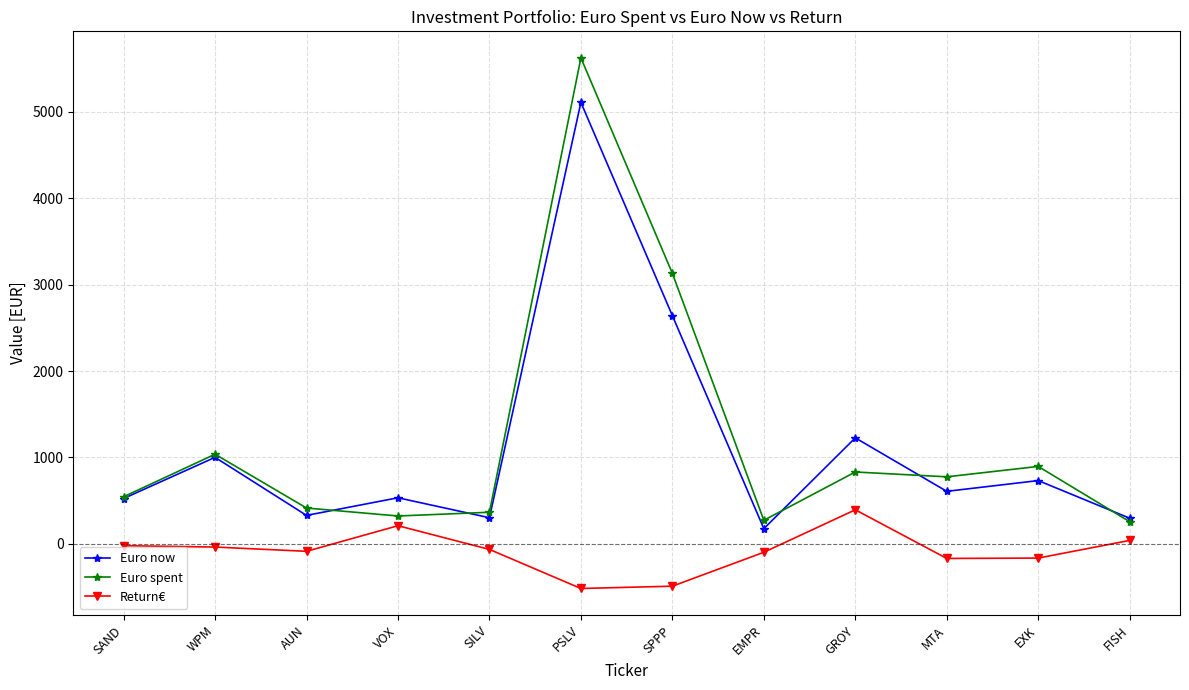

What is the value of the Euro spent point at the 5th from the left?

366.6